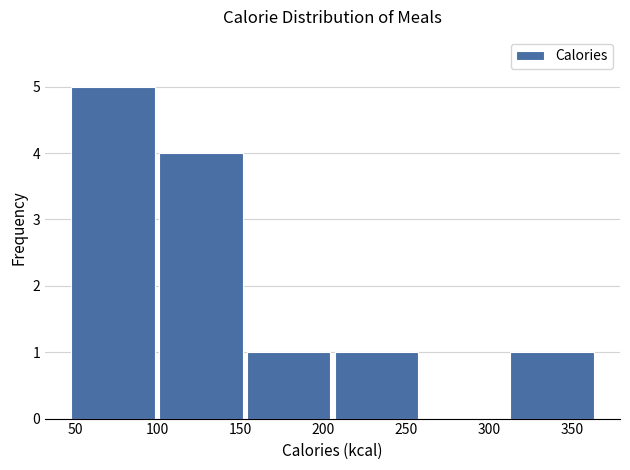

Which range on the x-axis has the tallest bar?

46.5 to 99.5